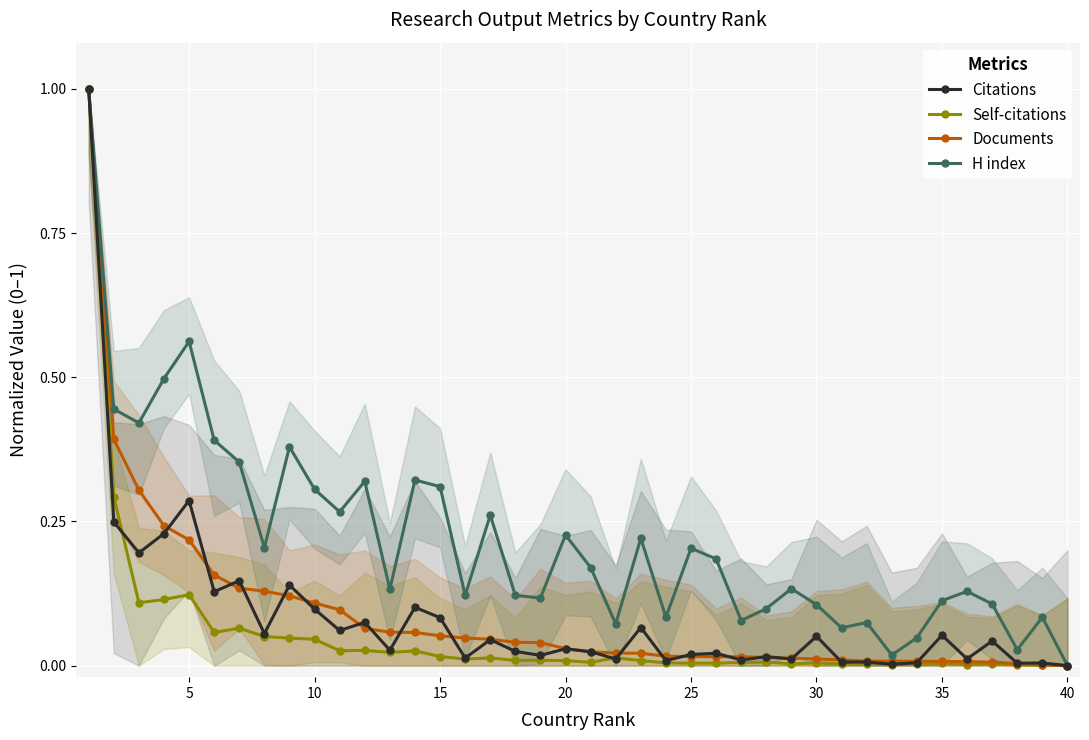

The Documents series shows 0.1 at 11. True or false?

True